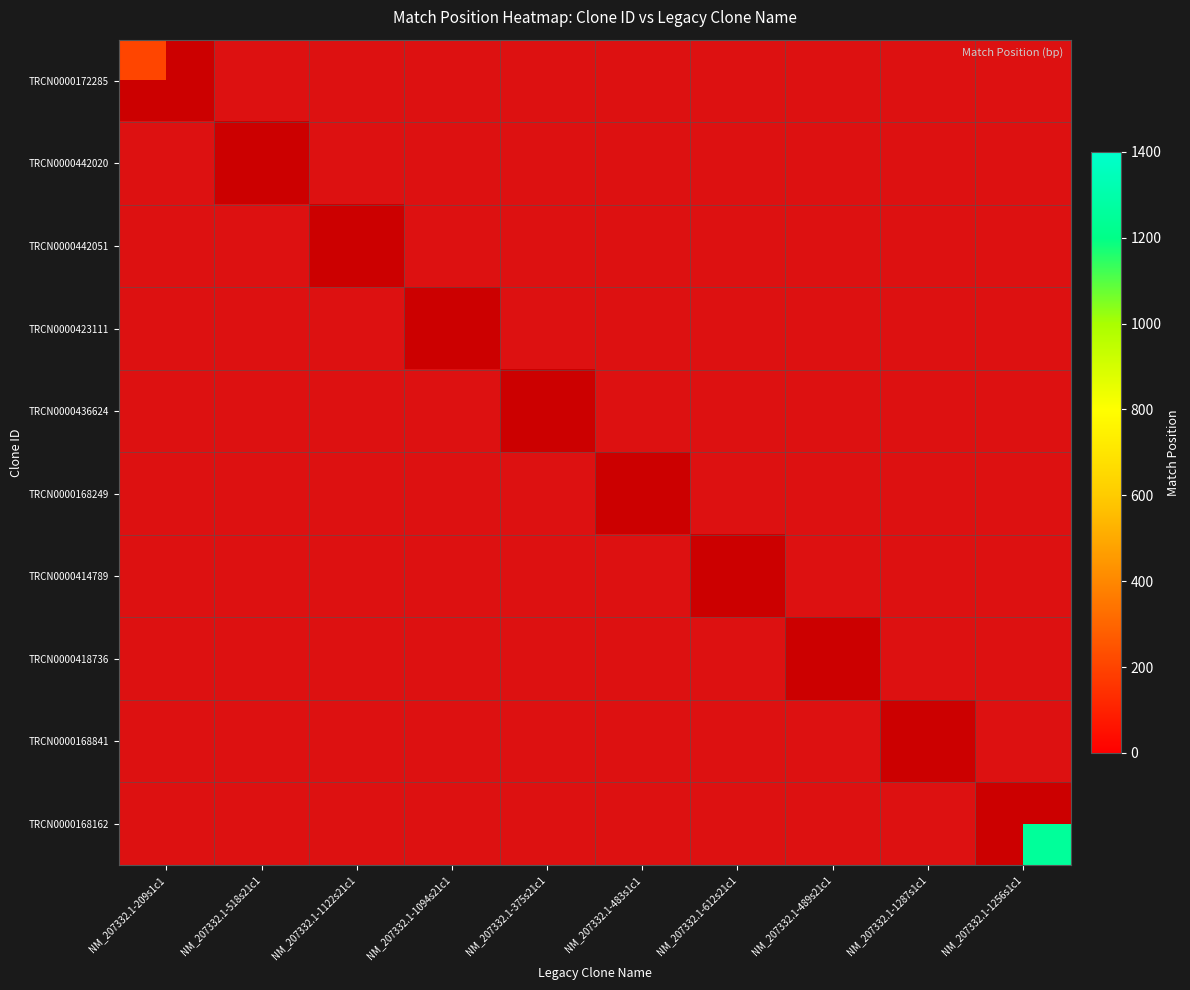

Which has a higher value, NM_207332.1-375s21c1 or NM_207332.1-1256s1c1?

NM_207332.1-1256s1c1